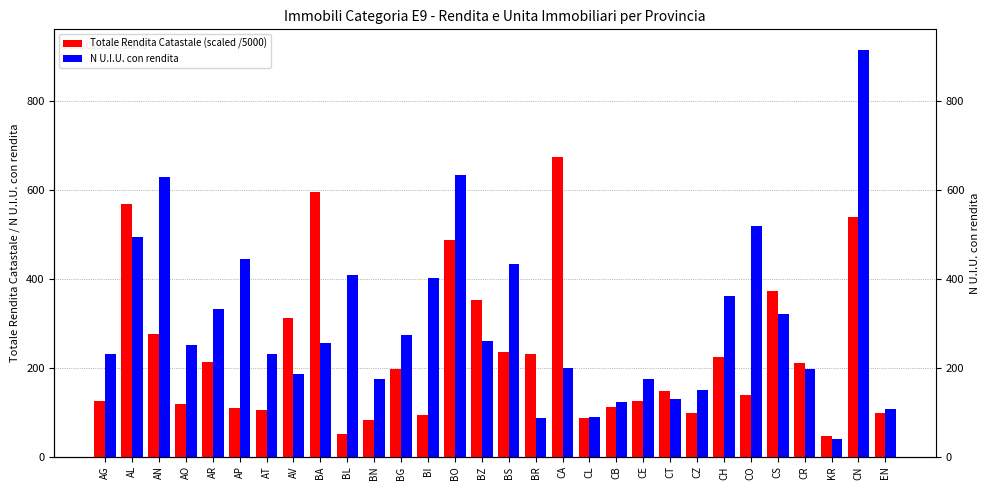

Is the value of Totale Rendita Catastale (scaled /5000) at CA greater than the value of N U.I.U. con rendita at CL?

Yes